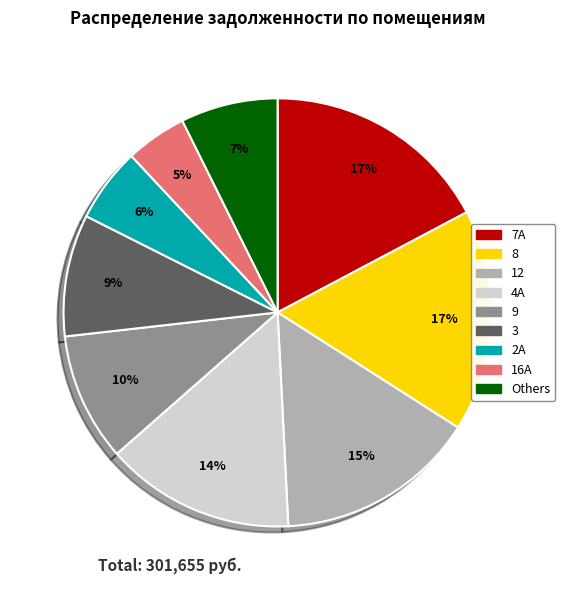

Does any single category account for the majority?

No